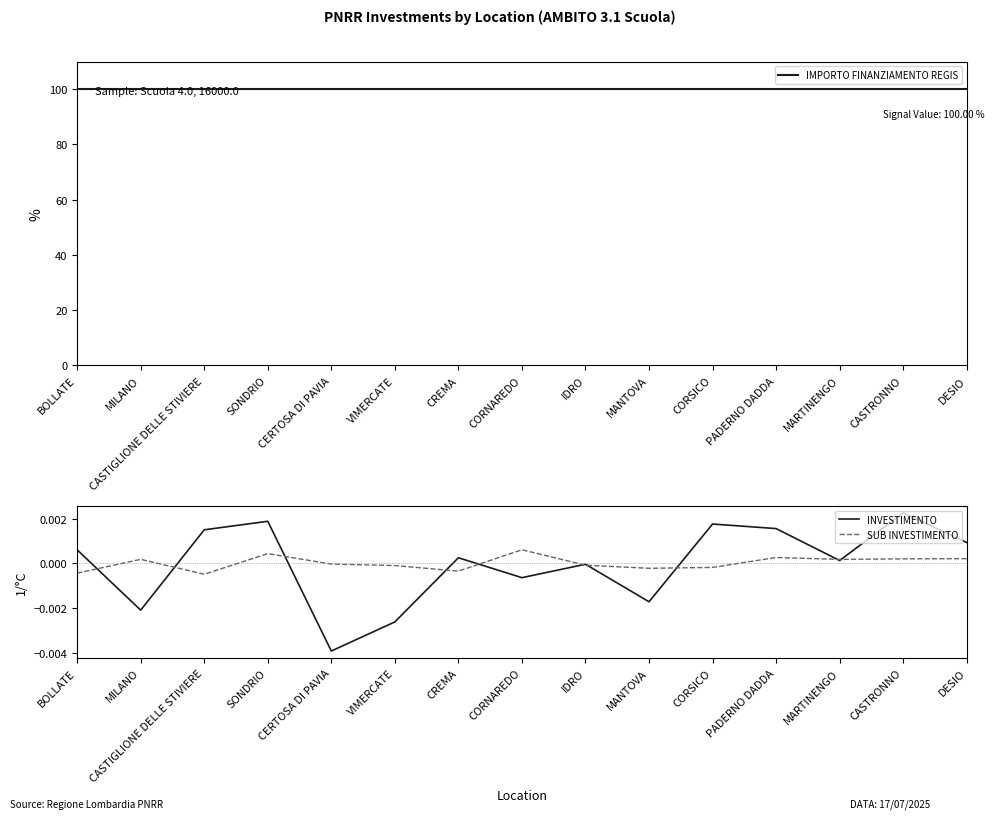

Reading left to right, extract all data points from this chart.

IMPORTO FINANZIAMENTO REGIS: BOLLATE=100.0	MILANO=100.0	CASTIGLIONE DELLE STIVIERE=100.0	SONDRIO=100.0	CERTOSA DI PAVIA=100.0	VIMERCATE=100.0	CREMA=100.0	CORNAREDO=100.0	IDRO=100.0	MANTOVA=100.0	CORSICO=100.0	PADERNO DADDA=100.0	MARTINENGO=100.0	CASTRONNO=100.0	DESIO=100.0
INVESTIMENTO: BOLLATE=0.0	MILANO=-0.0	CASTIGLIONE DELLE STIVIERE=0.0	SONDRIO=0.0	CERTOSA DI PAVIA=-0.0	VIMERCATE=-0.0	CREMA=0.0	CORNAREDO=-0.0	IDRO=-0.0	MANTOVA=-0.0	CORSICO=0.0	PADERNO DADDA=0.0	MARTINENGO=0.0	CASTRONNO=0.0	DESIO=0.0
SUB INVESTIMENTO: BOLLATE=-0.0	MILANO=0.0	CASTIGLIONE DELLE STIVIERE=-0.0	SONDRIO=0.0	CERTOSA DI PAVIA=-0.0	VIMERCATE=-0.0	CREMA=-0.0	CORNAREDO=0.0	IDRO=-0.0	MANTOVA=-0.0	CORSICO=-0.0	PADERNO DADDA=0.0	MARTINENGO=0.0	CASTRONNO=0.0	DESIO=0.0